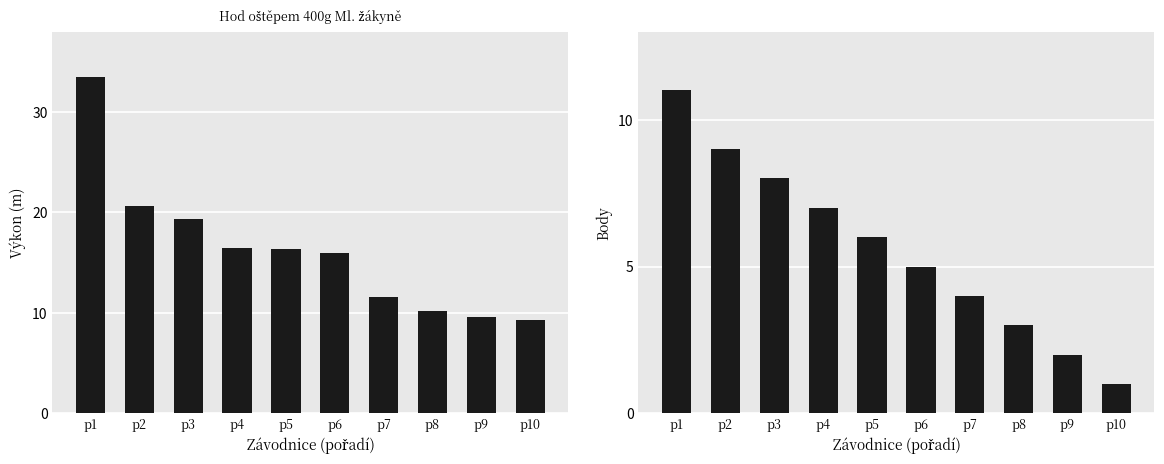

Reading left to right, what are all the values shown in this chart?

Výkon: 33.5	20.6	19.4	16.5	16.4	16.0	11.6	10.2	9.5	9.3
Body: 11.0	9.0	8.0	7.0	6.0	5.0	4.0	3.0	2.0	1.0